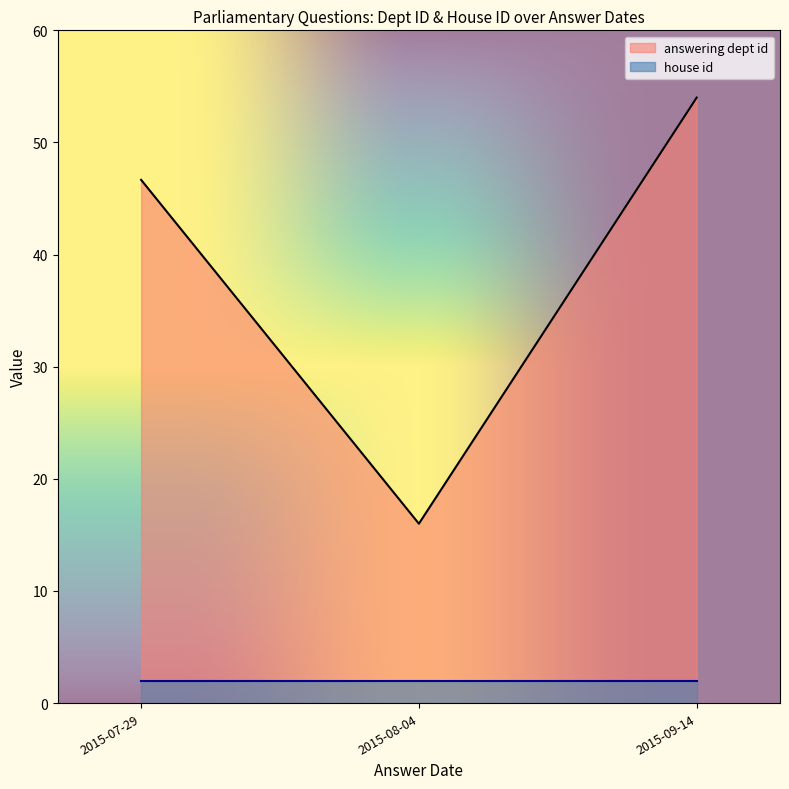

What is the minimum value for house id?

2.0